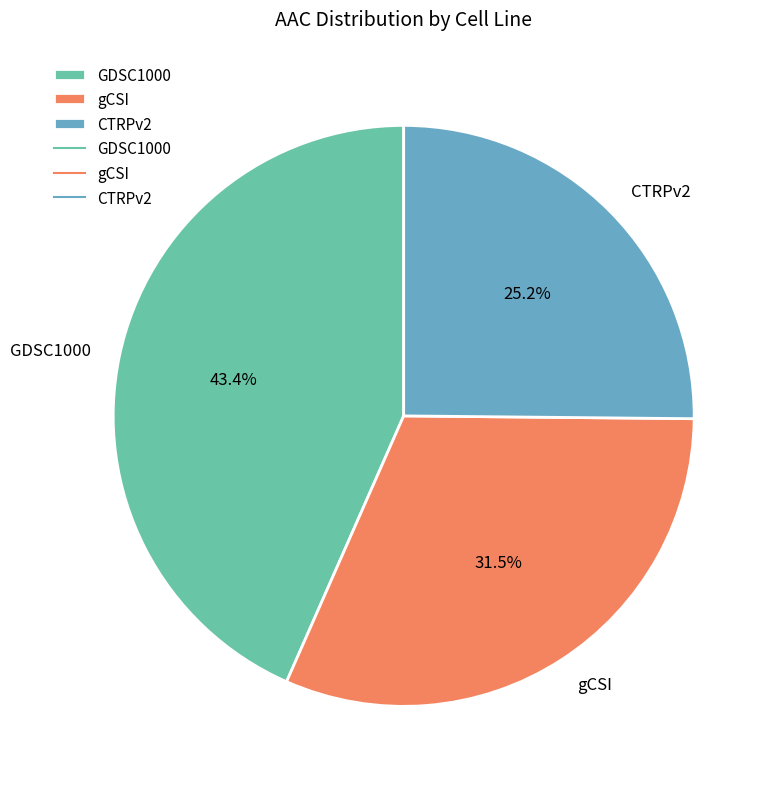

Rank the categories by value from highest to lowest.

GDSC1000, gCSI, CTRPv2